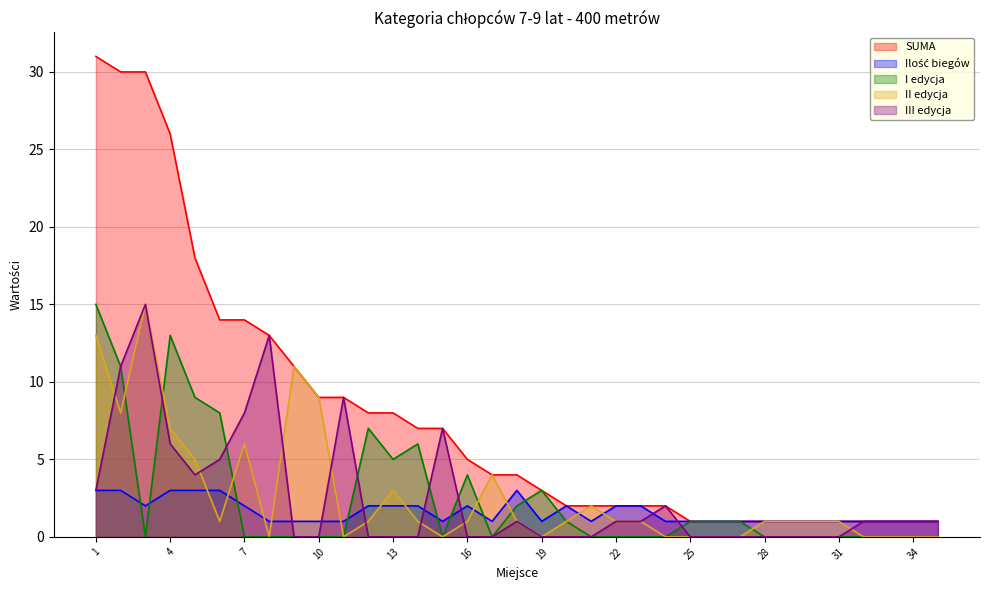

Between 9 and 21, which is larger?

9